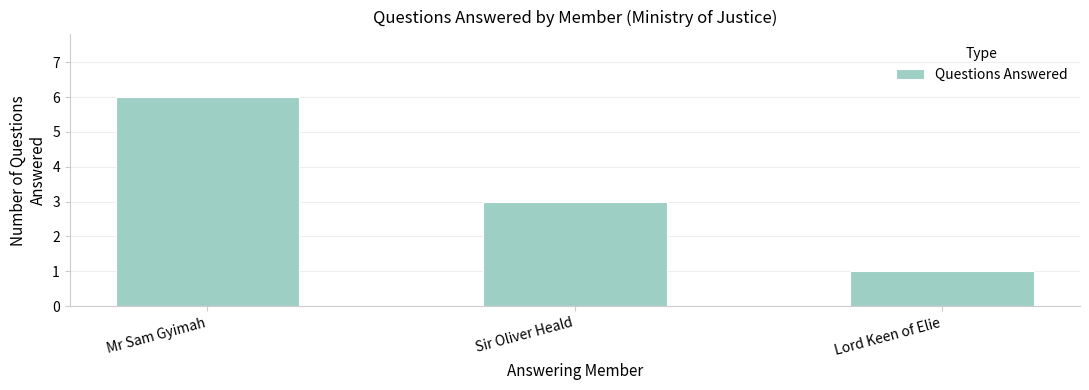

Reading left to right, list all the values displayed in this chart.

Mr Sam Gyimah=6	Sir Oliver Heald=3	Lord Keen of Elie=1